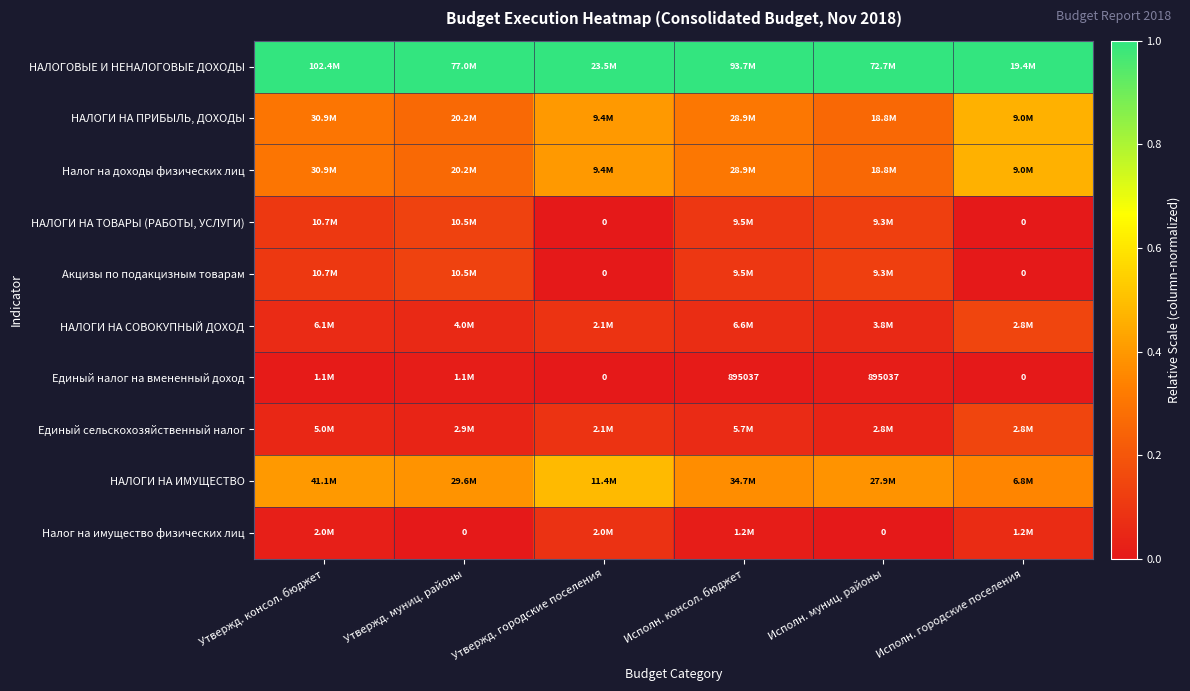

What is the spread (max minus min) of values at Утвержд. городские поселения?

1.0